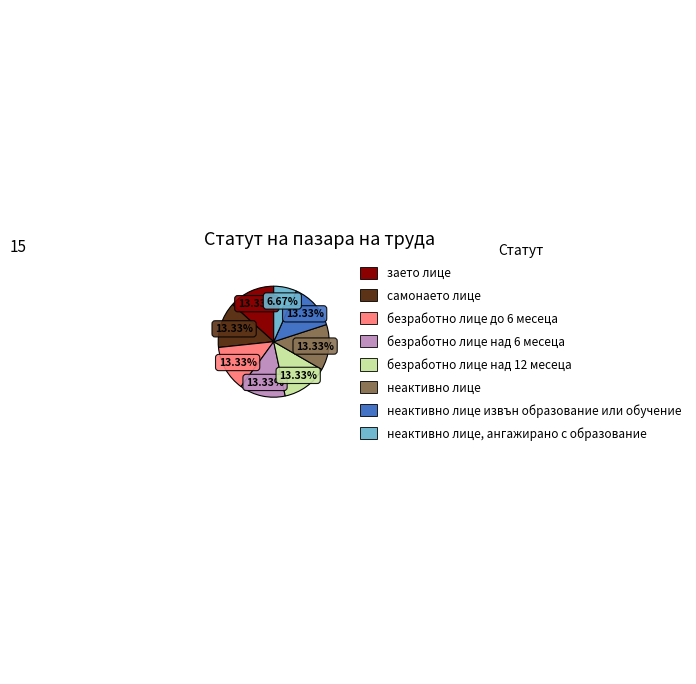

Does any single category account for the majority?

No